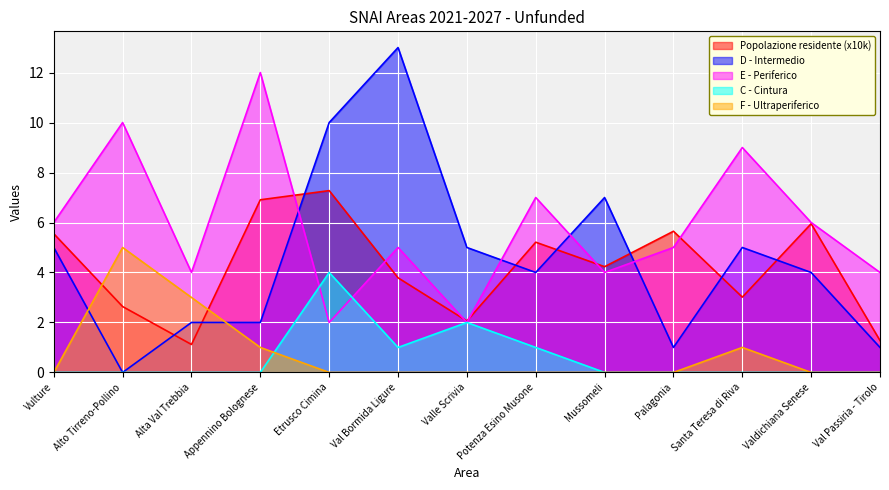

Where does the D - Intermedio series first go above 4?

Vulture